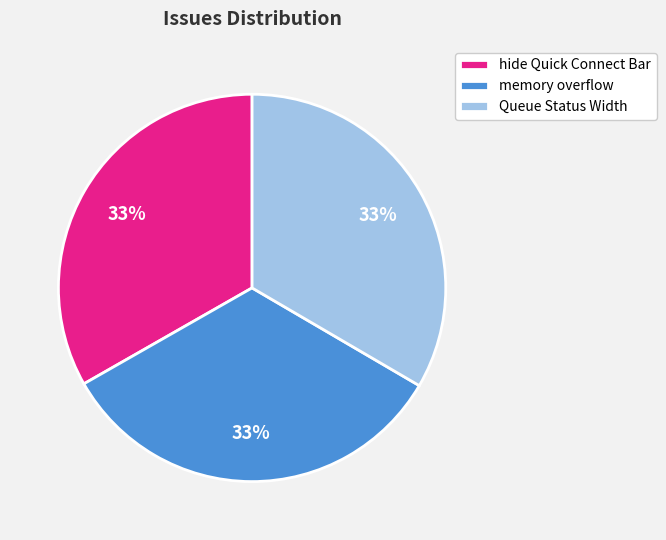

Is there any slice that represents more than half of the pie?

No